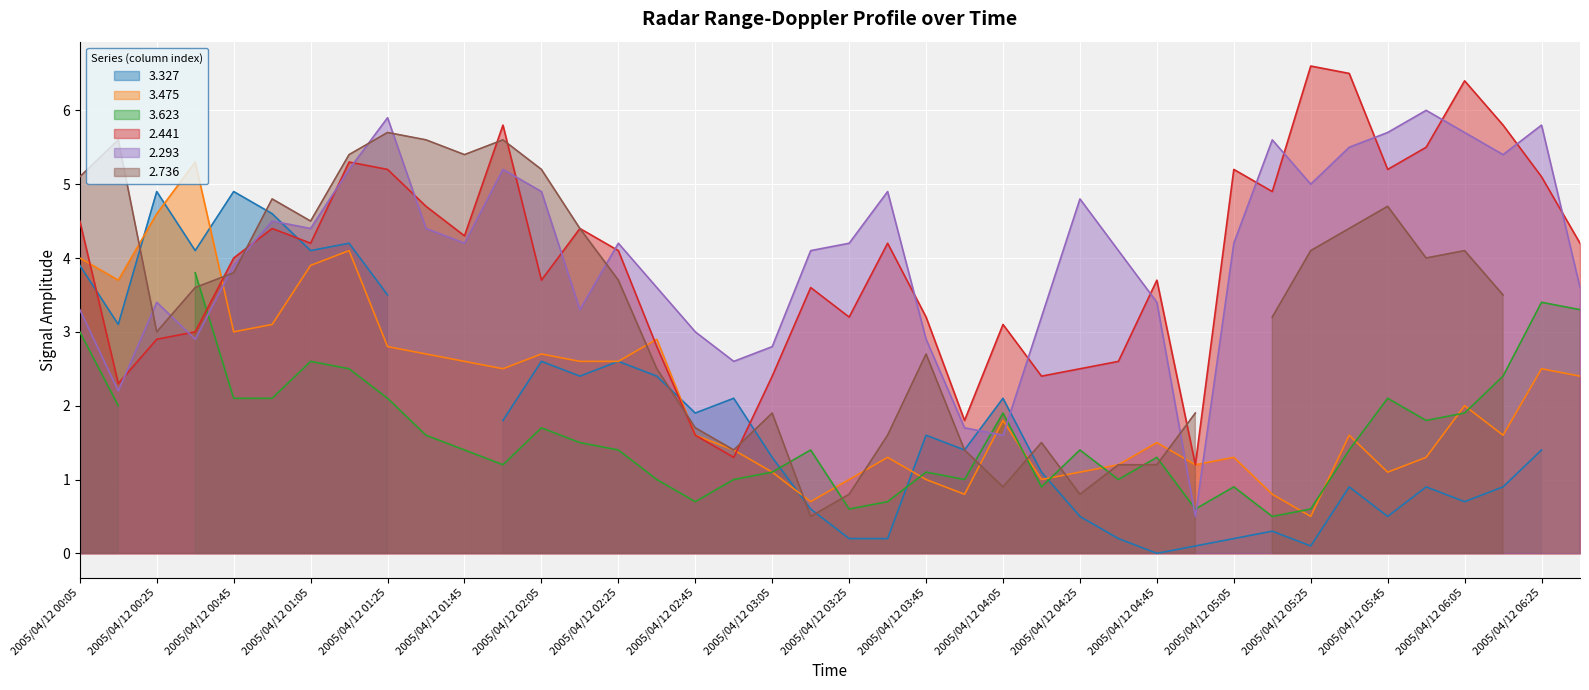

What is the sum of the 2.293 values at 2005/04/12 00:05 and 2005/04/12 00:45?

7.2